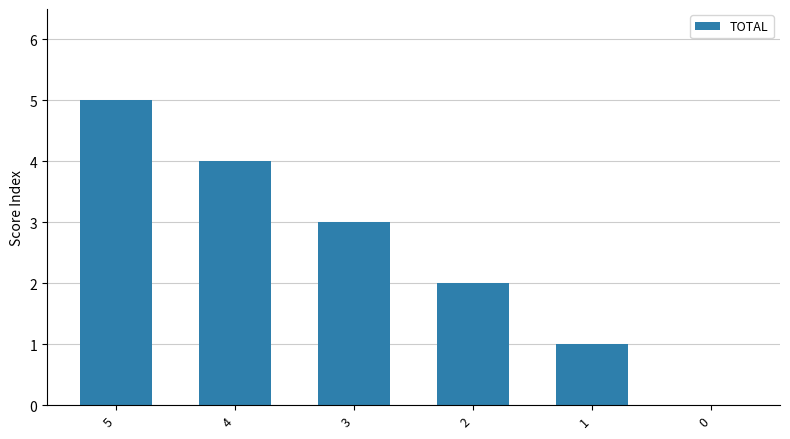

Read the value at 5.

5